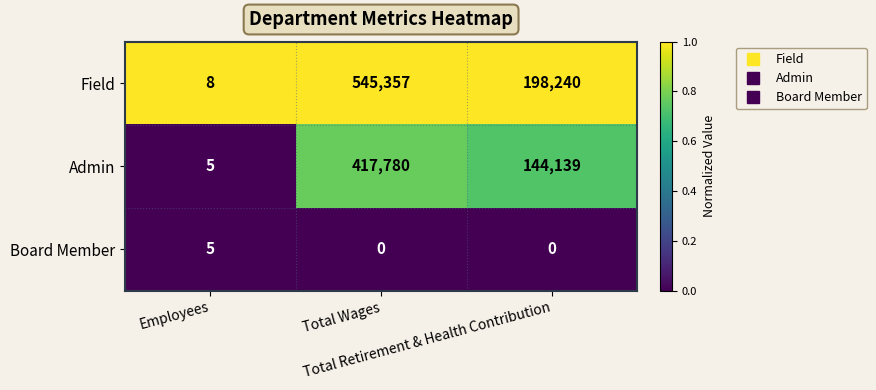

Which series has the largest total across all categories?

Field